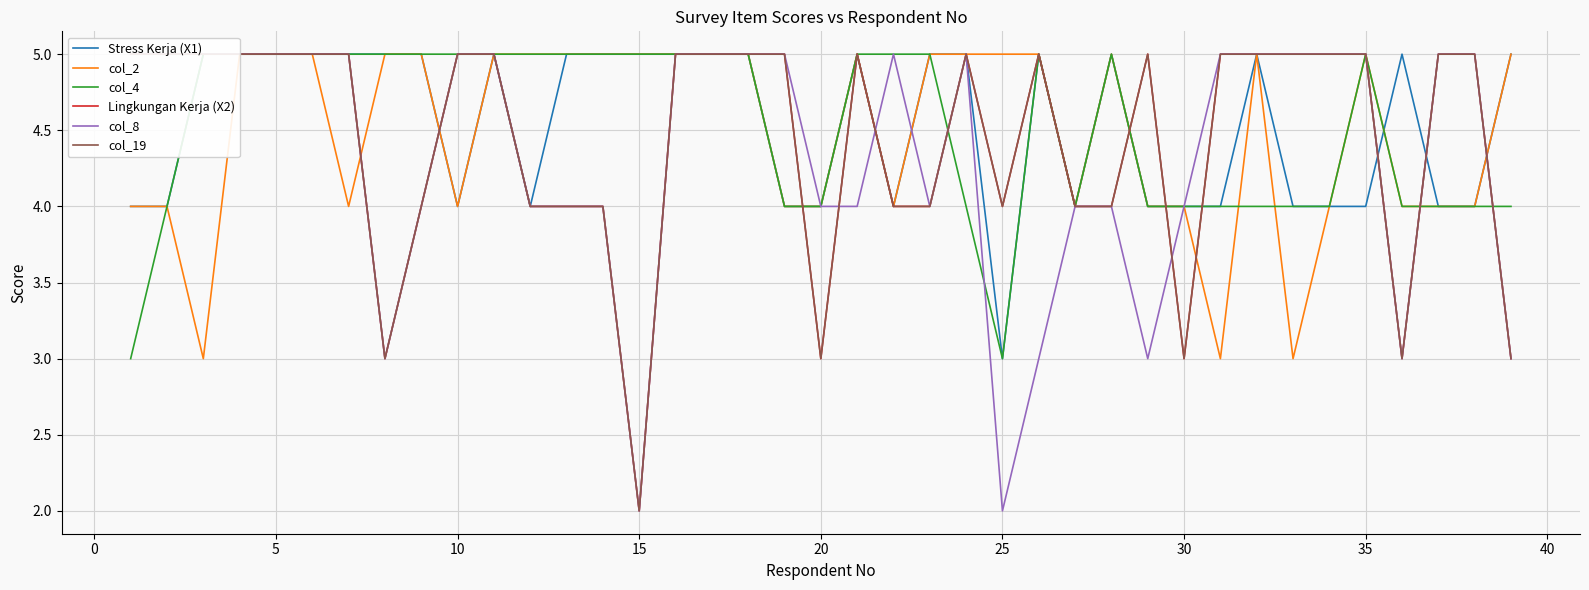

At how many categories does at least one series exceed 3?

39